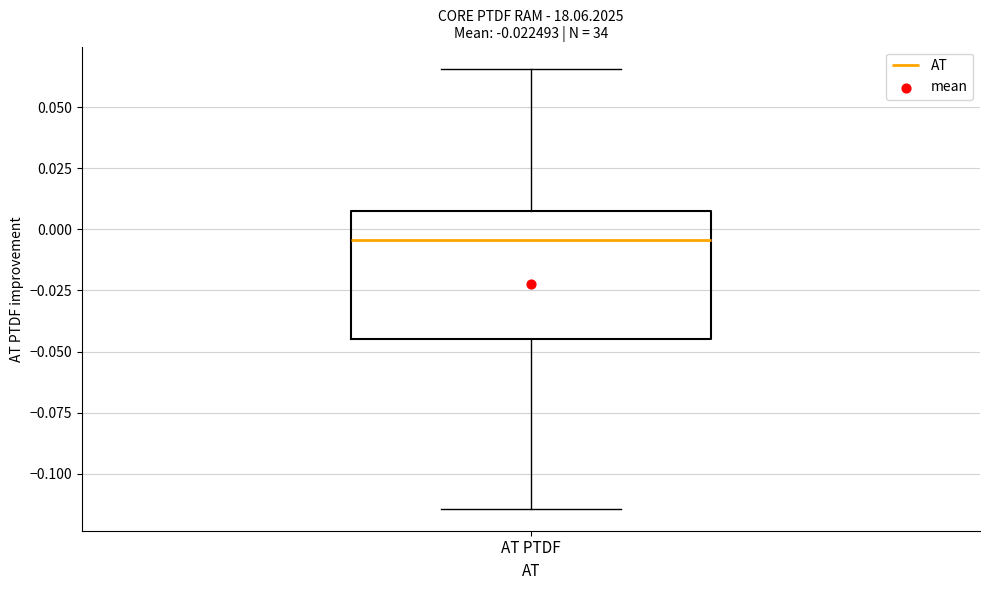

Where is the lower edge of the box for AT PTDF on the y-axis? The values are not printed on the chart, so give them approximately, as read against the axis.

-0.045